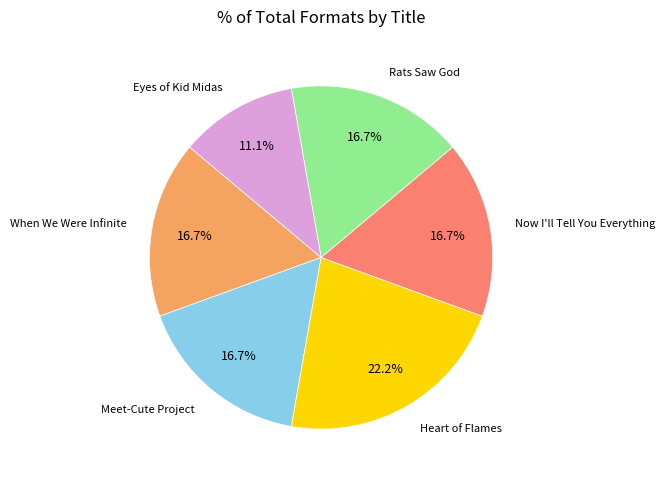

What is the smallest slice in the pie chart?

Eyes of Kid Midas